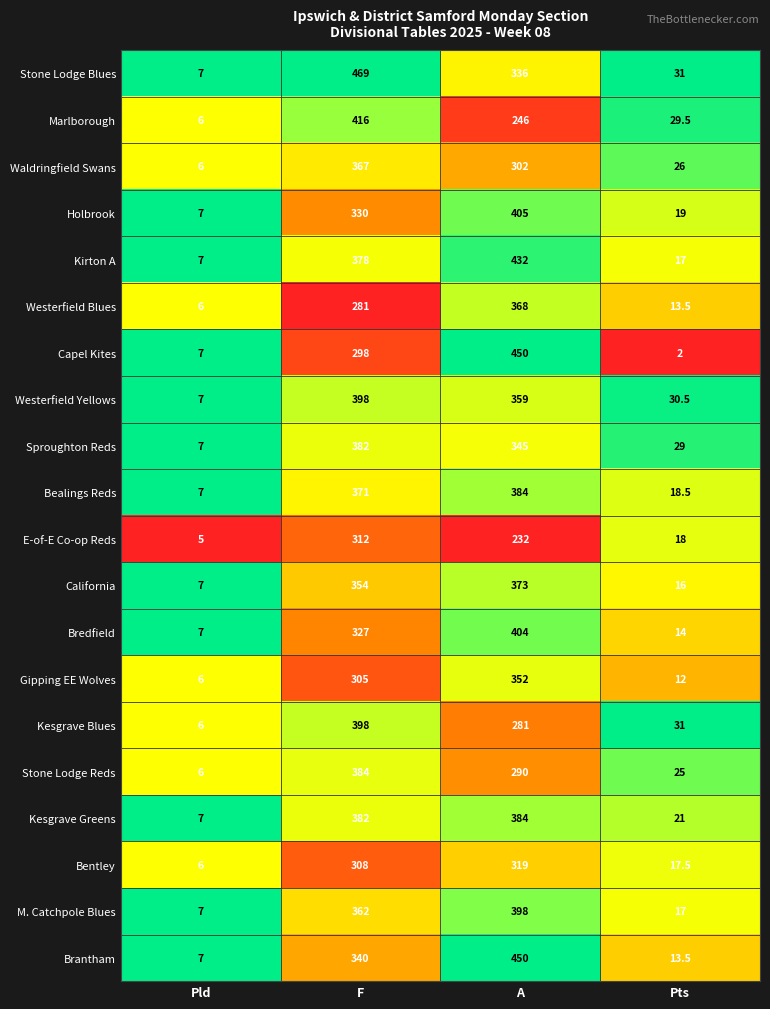

List the labels in order of Stone Lodge Reds value, smallest first.

Pld, Pts, A, F